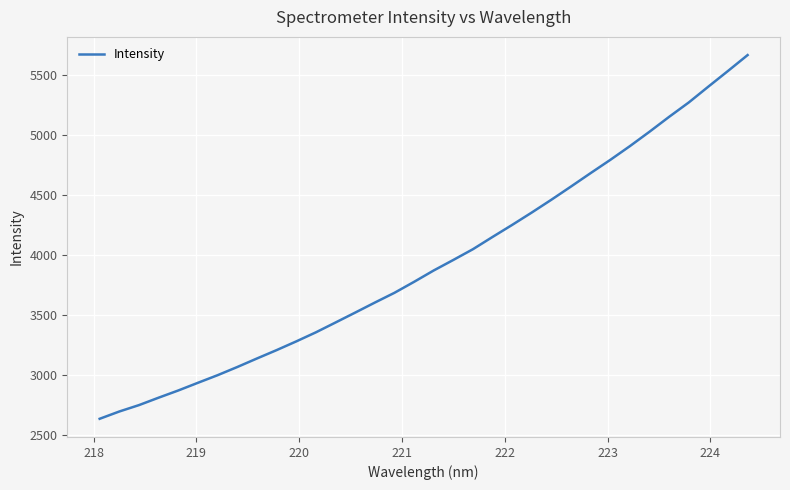

What is the maximum value shown in the chart?

5663.9